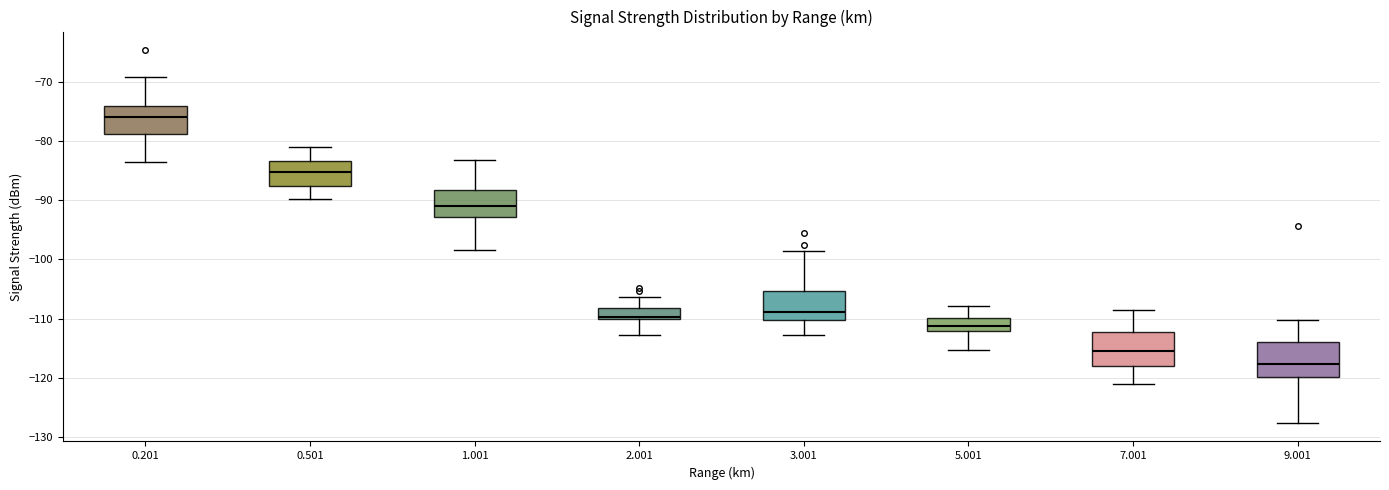

Reading left to right, read every box against the y-axis: the position of its median line, the range the box covers, and the ends of its whiskers. The values are not printed on the chart, so give them approximately, as read against the axis.

0.201: median -76, box -79 to -74, whiskers -84 to -69
0.501: median -85, box -88 to -83, whiskers -90 to -81
1.001: median -91, box -93 to -88, whiskers -98 to -83
2.001: median -110 (just above the box's lower edge), box -110 to -108, whiskers -113 to -106
3.001: median -109, box -110 to -105, whiskers -113 to -99
5.001: median -111, box -112 to -110, whiskers -115 to -108
7.001: median -115, box -118 to -112, whiskers -121 to -109
9.001: median -118, box -120 to -114, whiskers -128 to -110